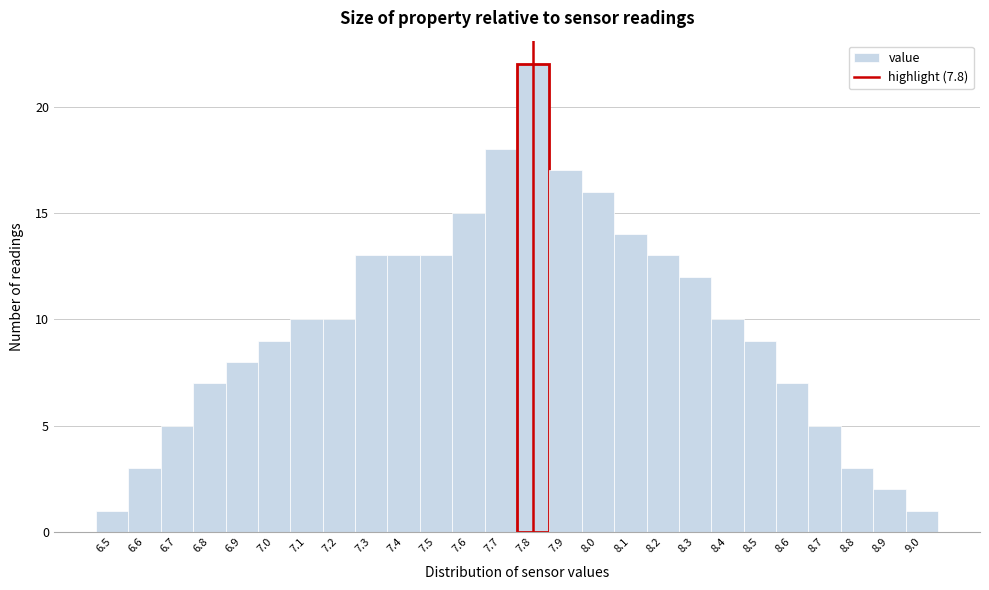

What is the height of the bar covering 7.55 to 7.65 on the x-axis? The values are not printed on the chart, so give them approximately, as read against the axis.

15